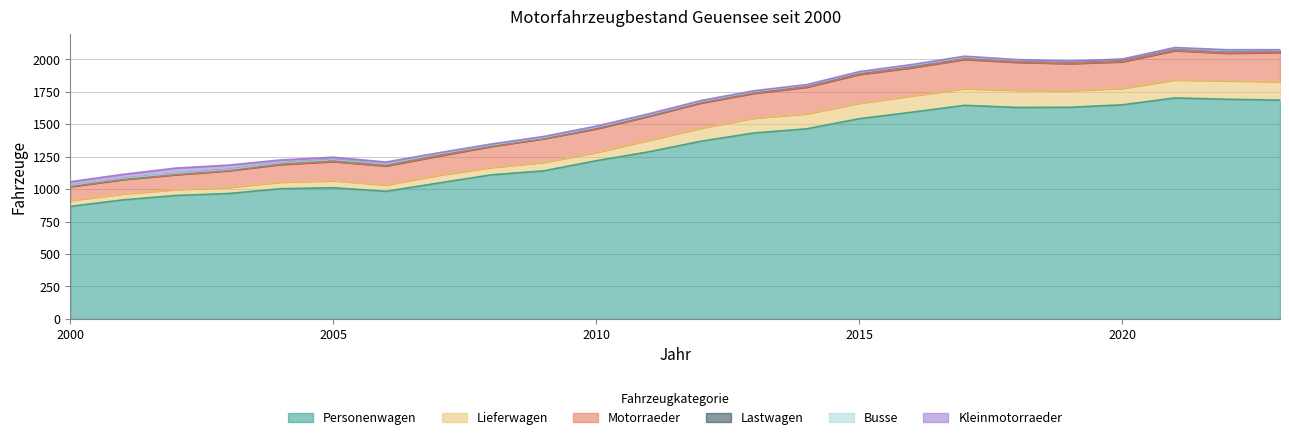

Does the chart display data point markers on the line(s)?

No